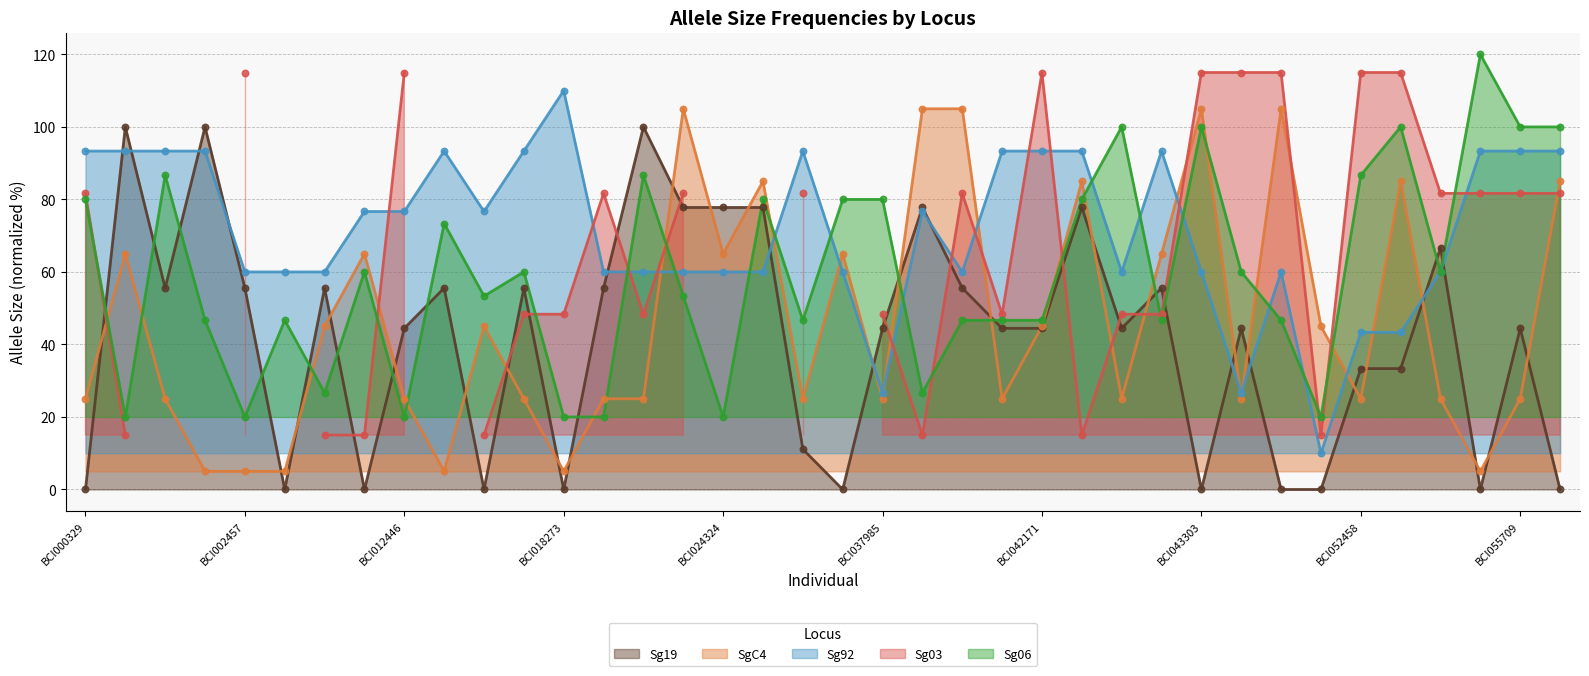

Is the value of SgC4 at BCI037985 greater than the value of Sg92 at BCI018411?

No